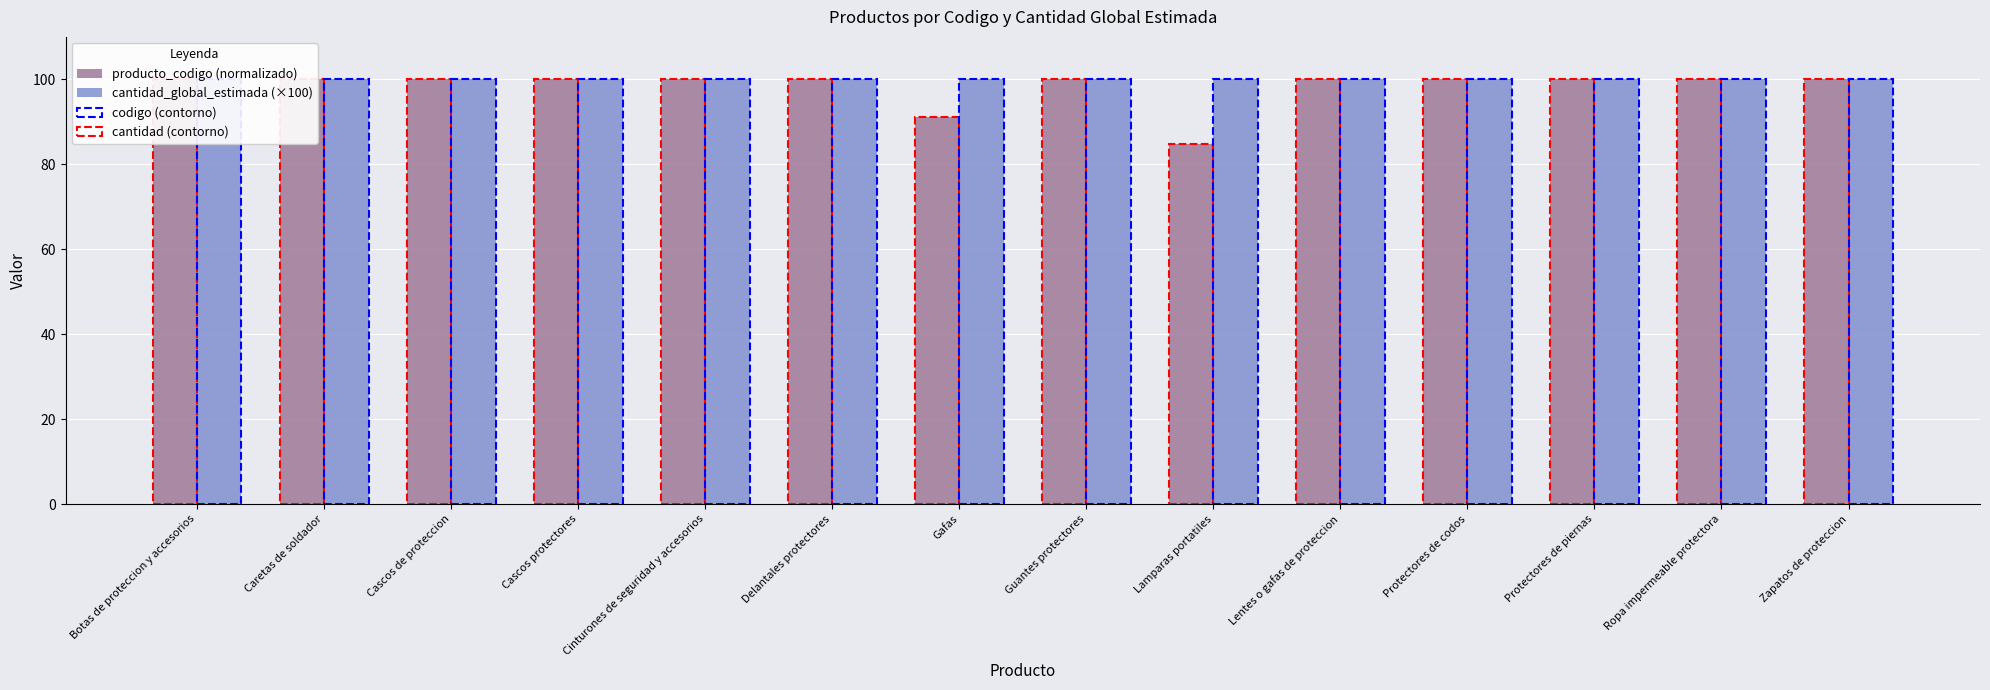

What is the average value of the cantidad_global_estimada (×100) series?

100.0